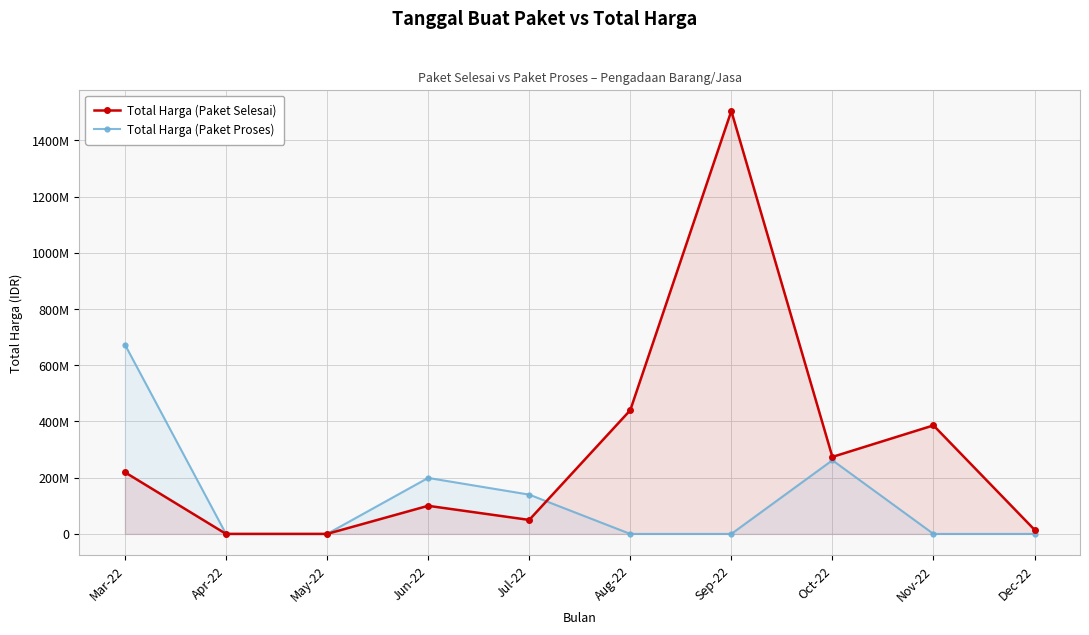

What is the difference between the highest and lowest values at Aug-22?

440075000